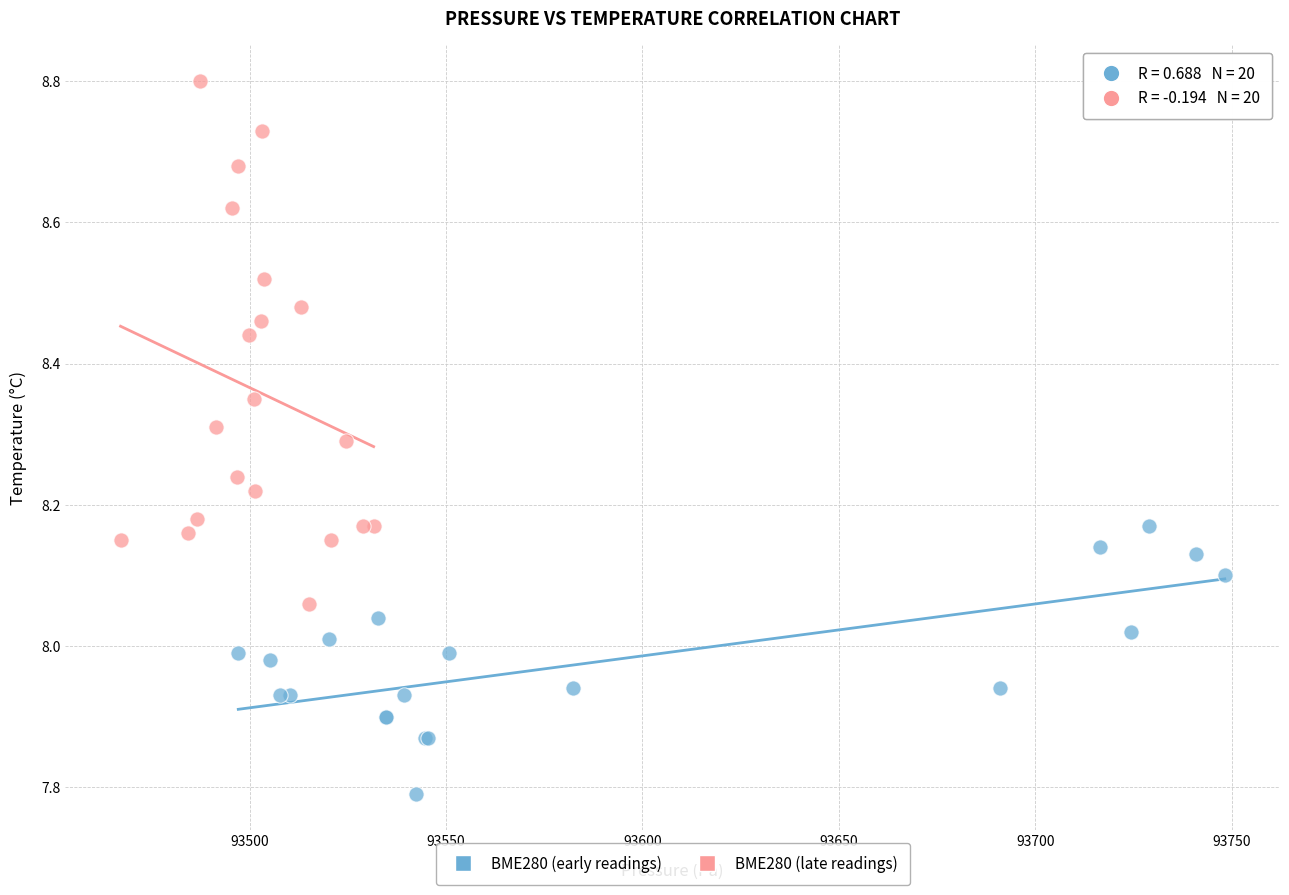

Which series reaches the minimum Y coordinate?

BME280 (early readings)